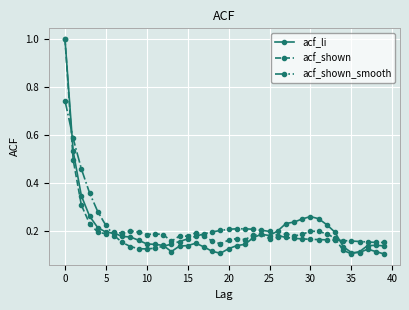

What is the maximum value shown in the chart?

1.0